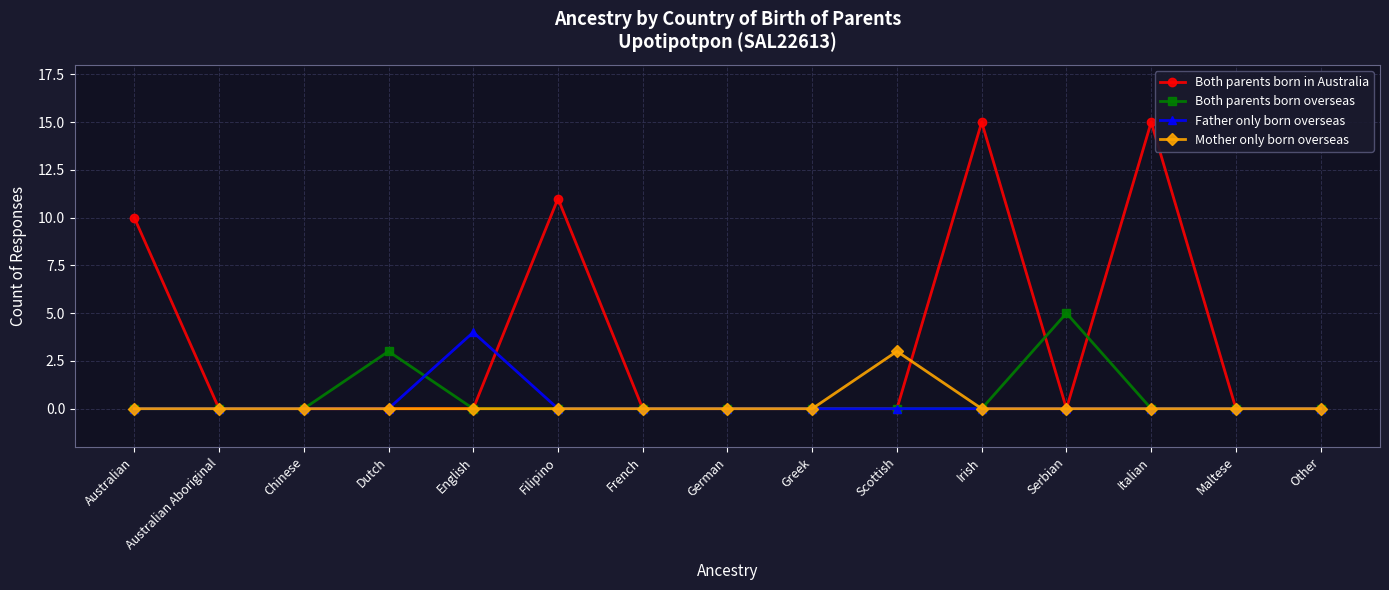

At how many categories does at least one series exceed 13?

2